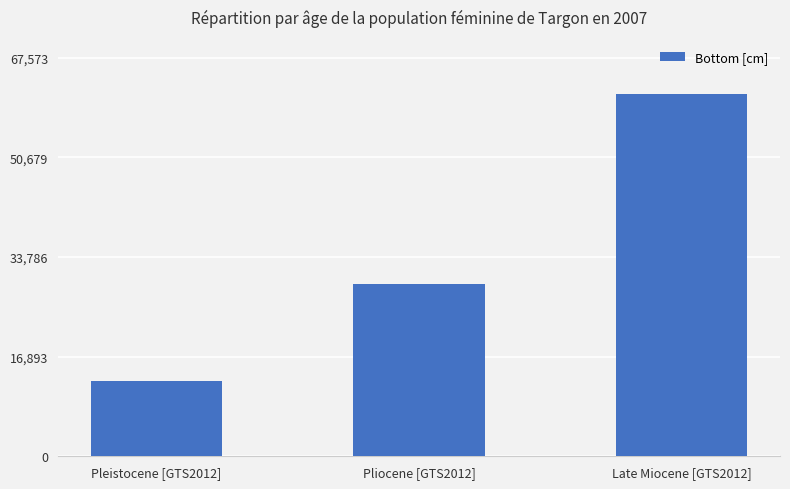

How many data points does each series have?

3